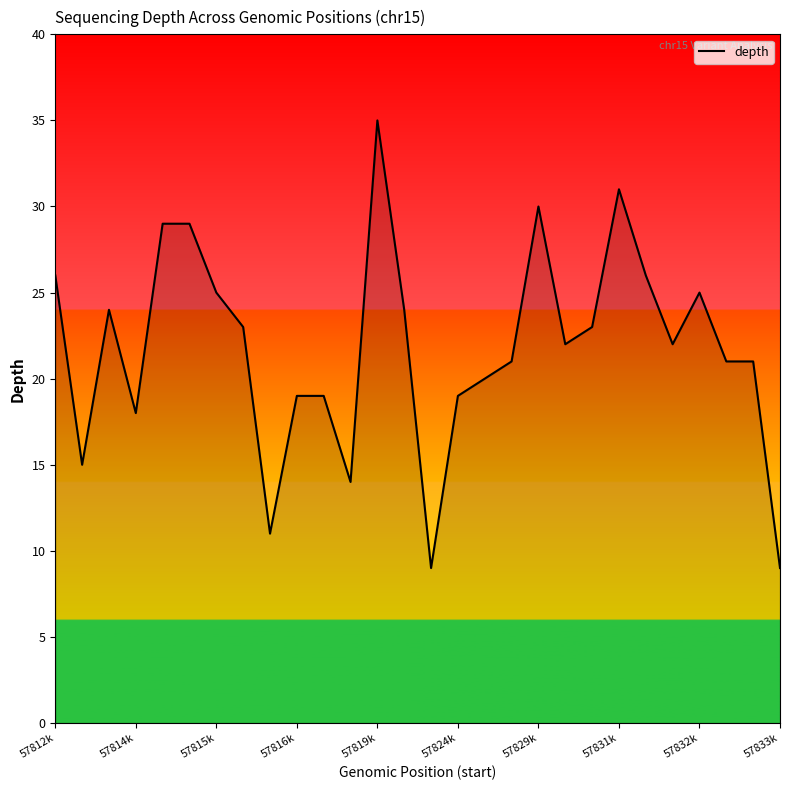

What is the maximum value shown in the chart?

35